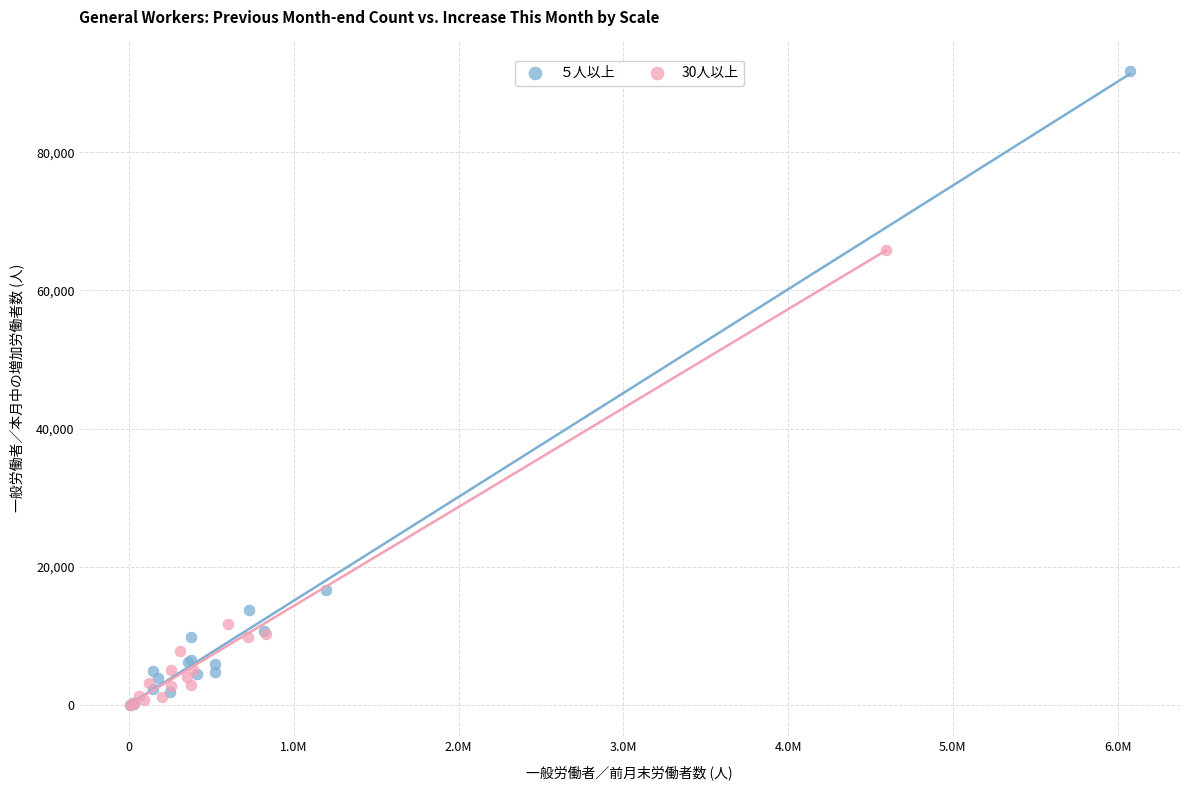

What are all the series names shown in the legend?

５人以上, 30人以上